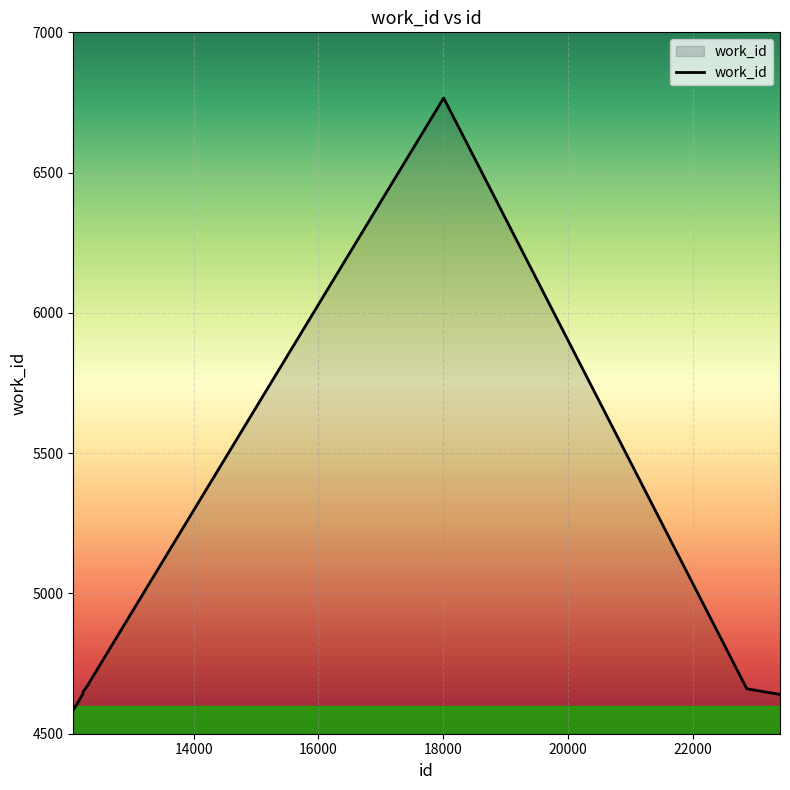

What is the difference between the maximum and minimum values?

2182